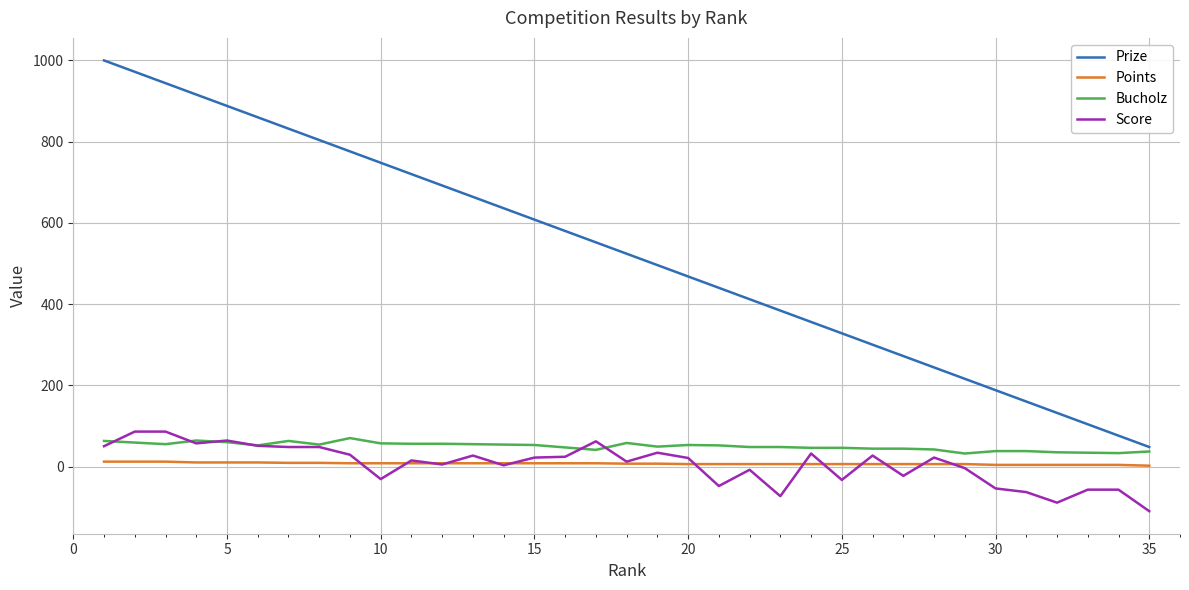

What is the minimum value shown in the chart?

-110